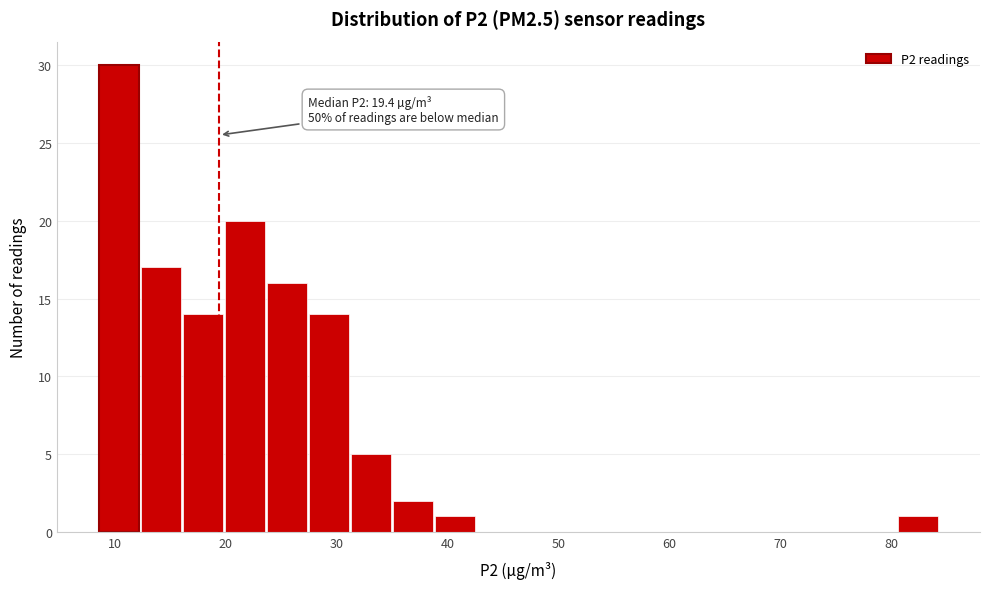

Around what value on the x-axis is the tallest bar? Give the approximate position of its centre, as read against the axis.

10